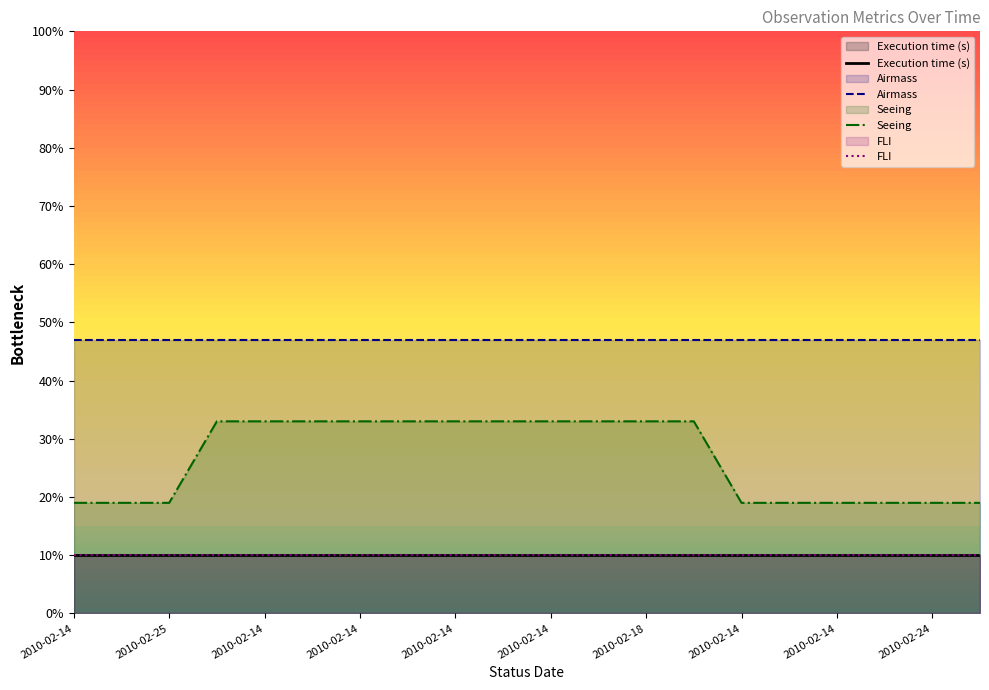

What is the label of the 19th point from the right?

2010-02-25